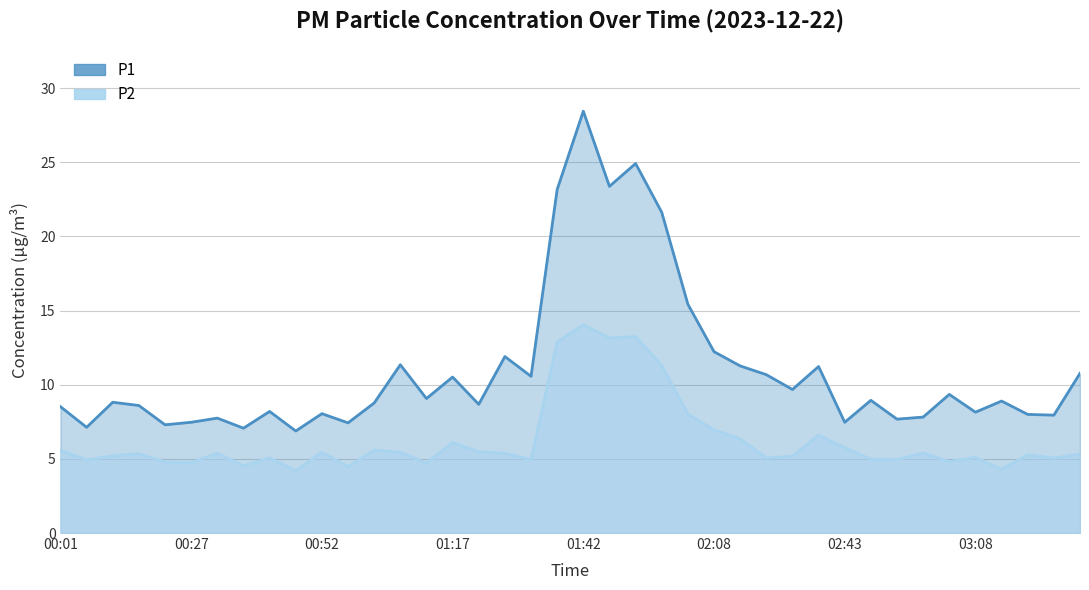

What are all the series names shown in the legend?

P1, P2